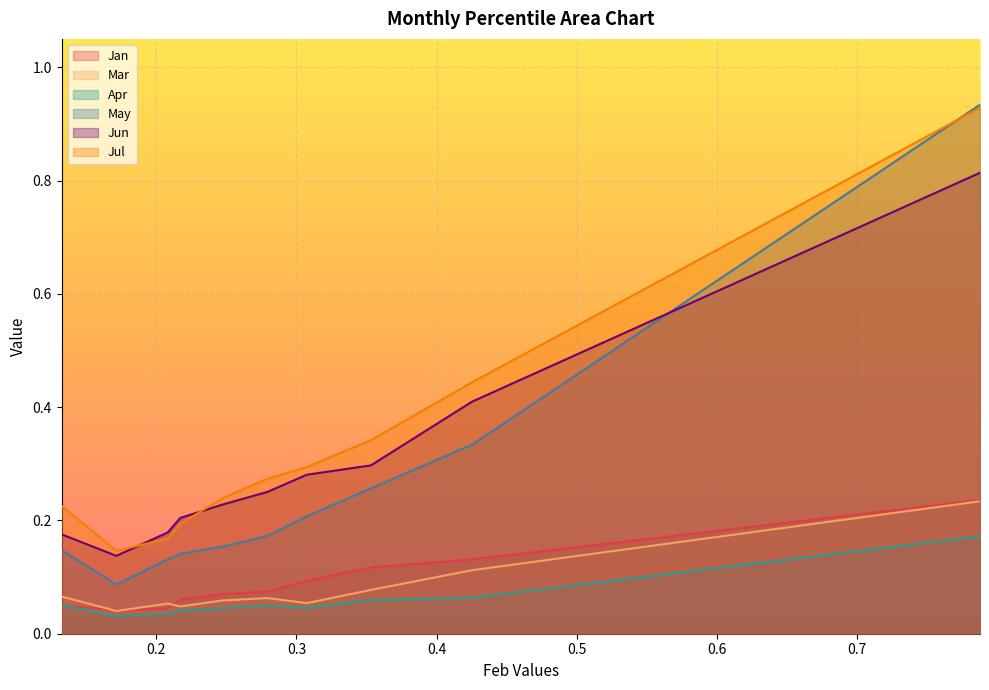

What is the difference between the highest and lowest values at pct85?

0.4